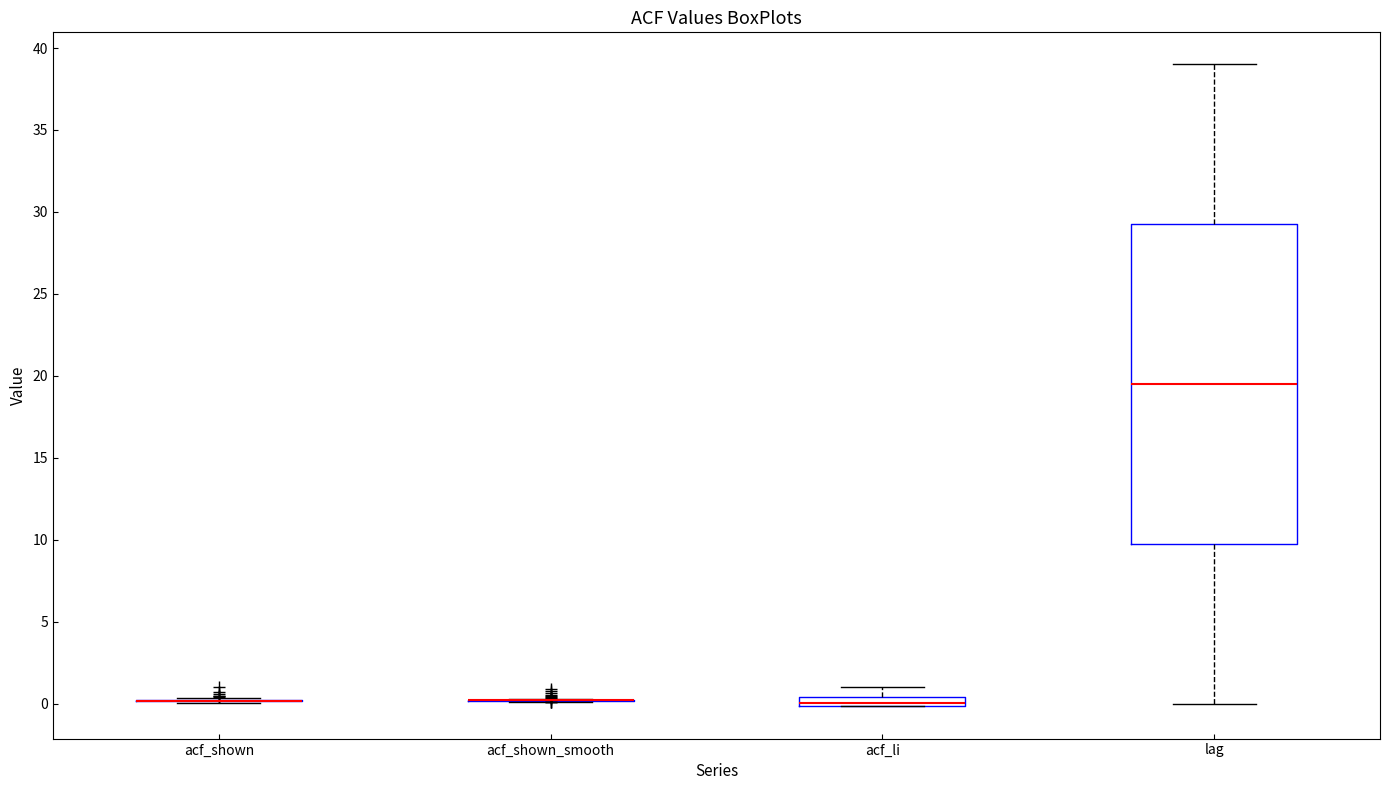

Which box is the tallest, from its lower edge to its upper edge?

lag